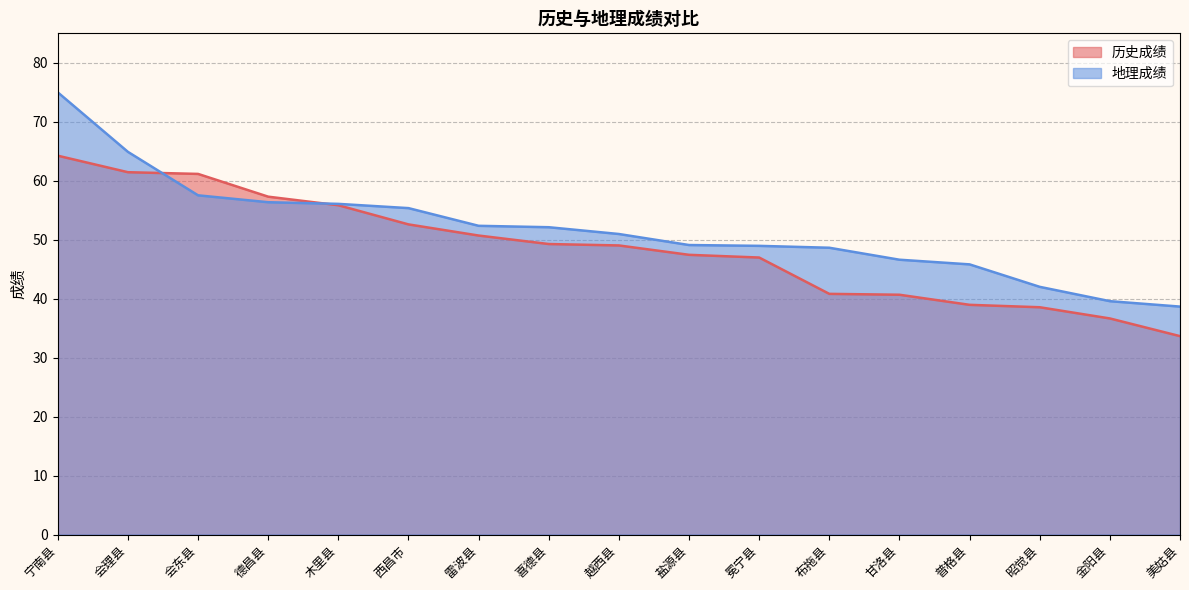

What is the highest value of the 历史成绩 series?

64.2